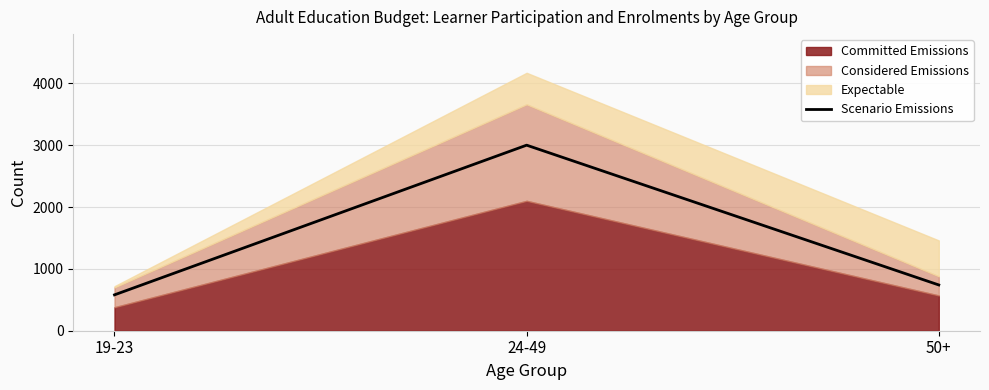

The value at 19-23 is 989. True or false?

False